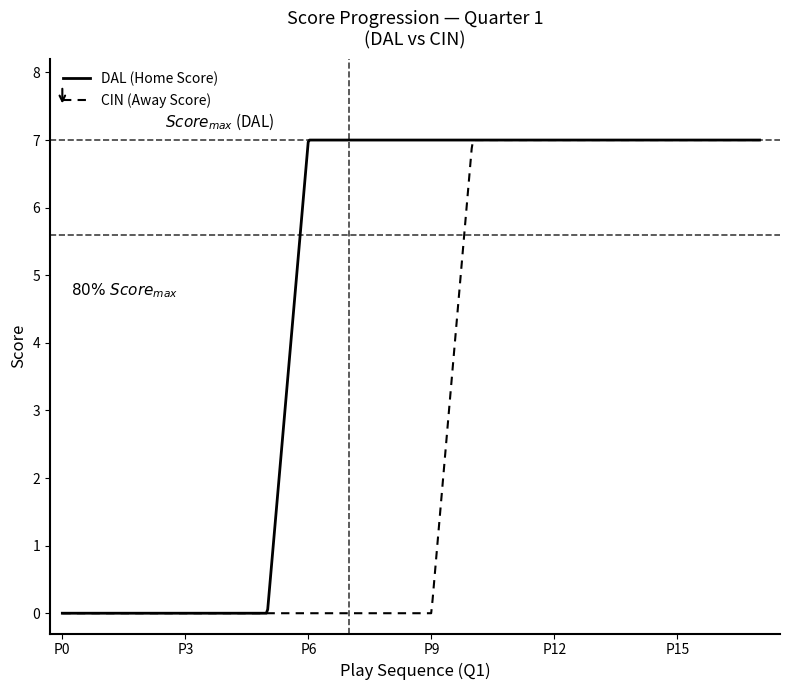

What is the maximum value for DAL (Home Score)?

7.0